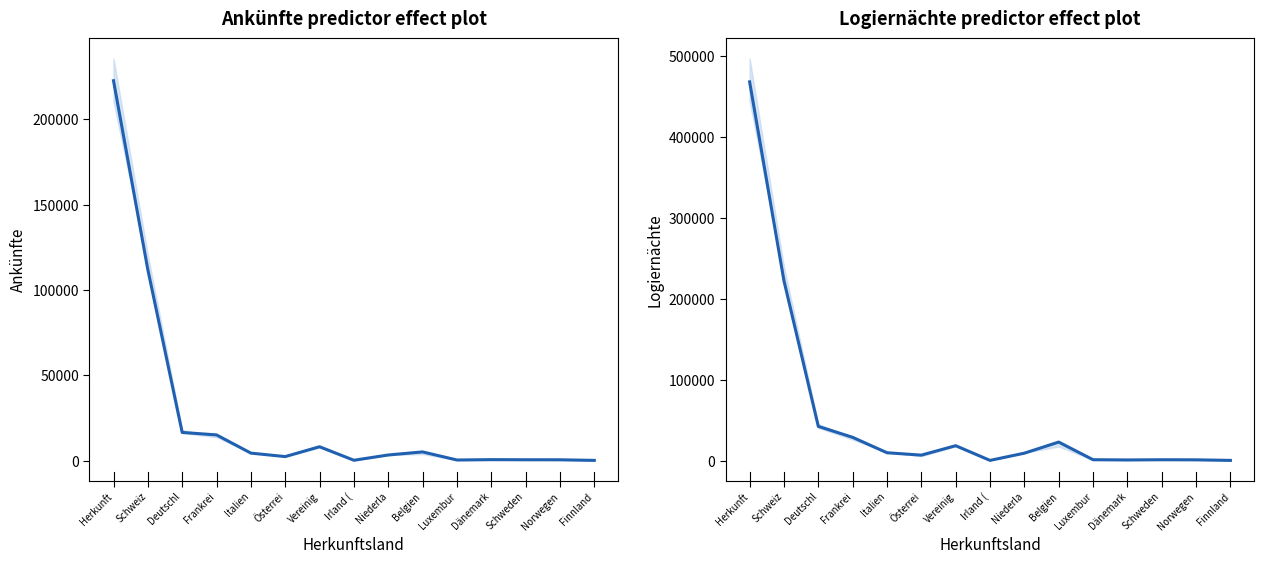

The Logiernächte 2017 series shows 956 at Dänemark. True or false?

True